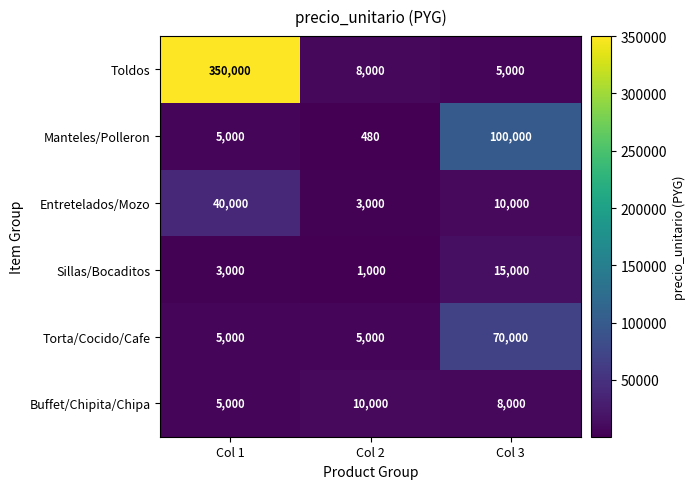

At how many categories does at least one series exceed 54143?

2